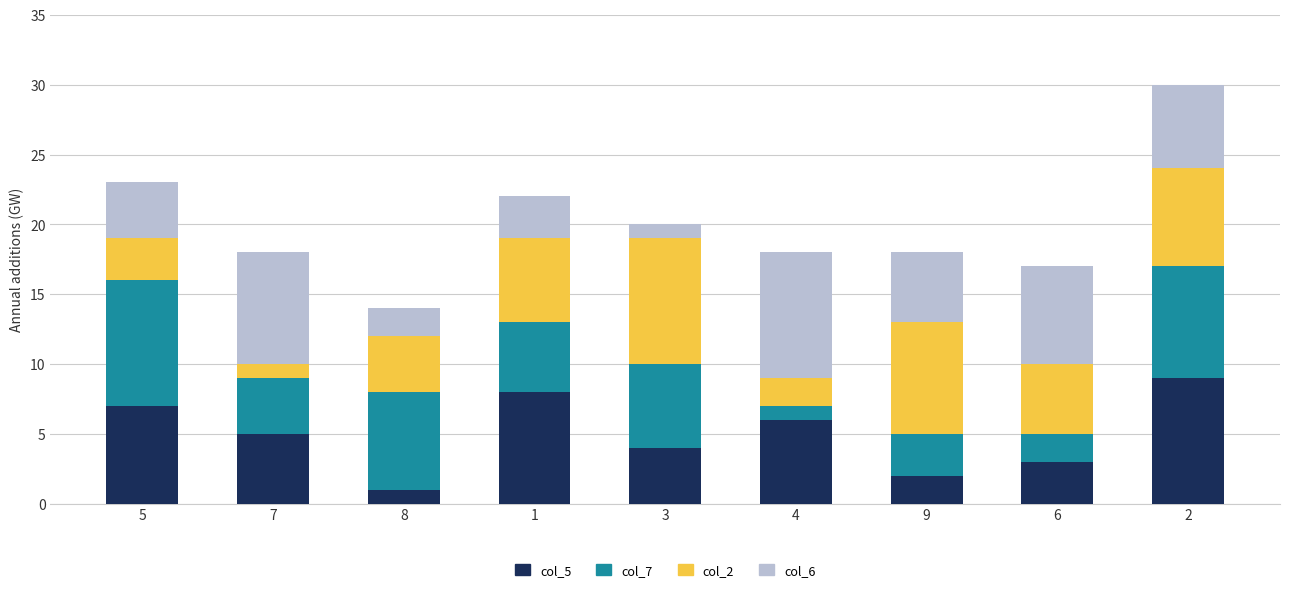

Is it true that col_5 equals 6 at 4?

True